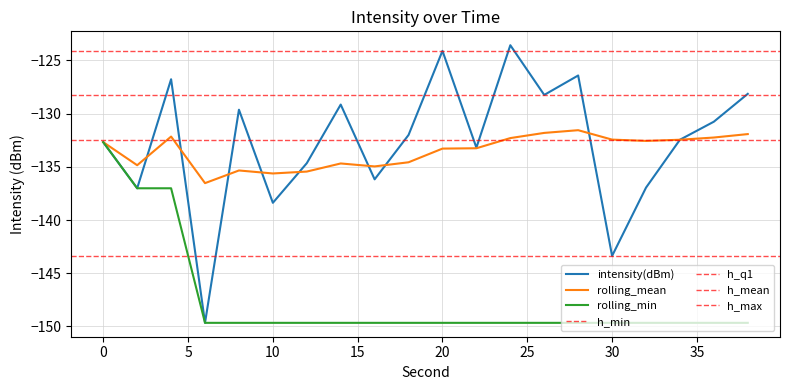

How many times do intensity(dBm) and rolling_mean cross each other?

9